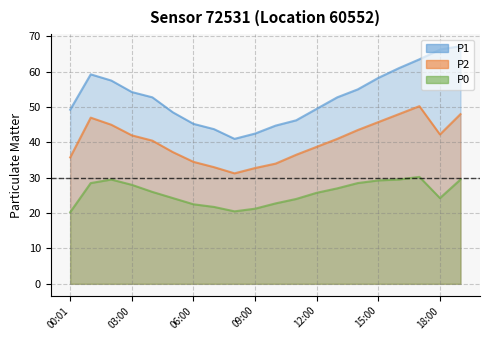

True or false: P0 has more than 1 interior local peaks.

True